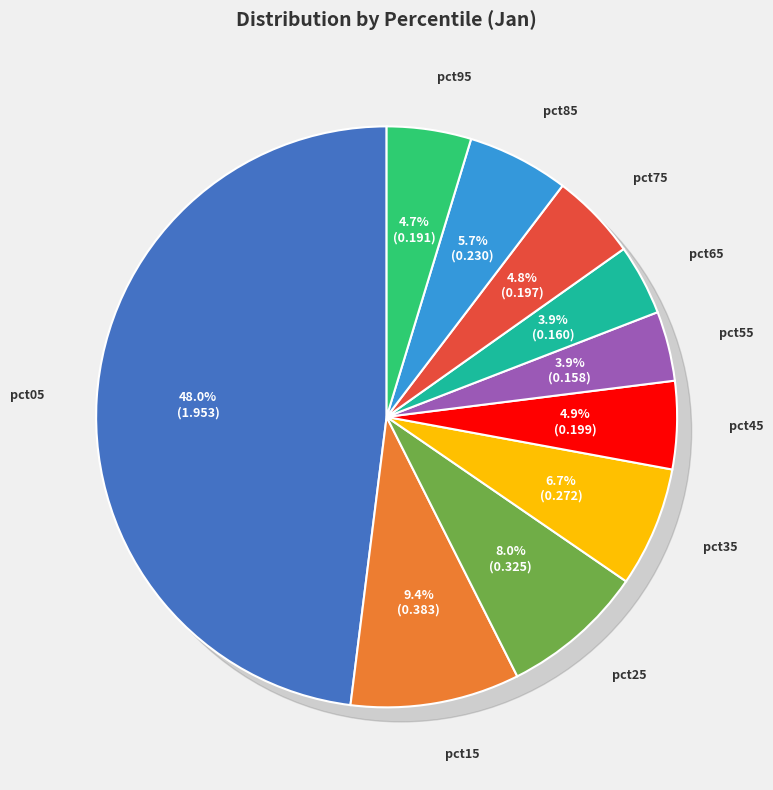

To the nearest percent, what is the average slice percentage?

10%